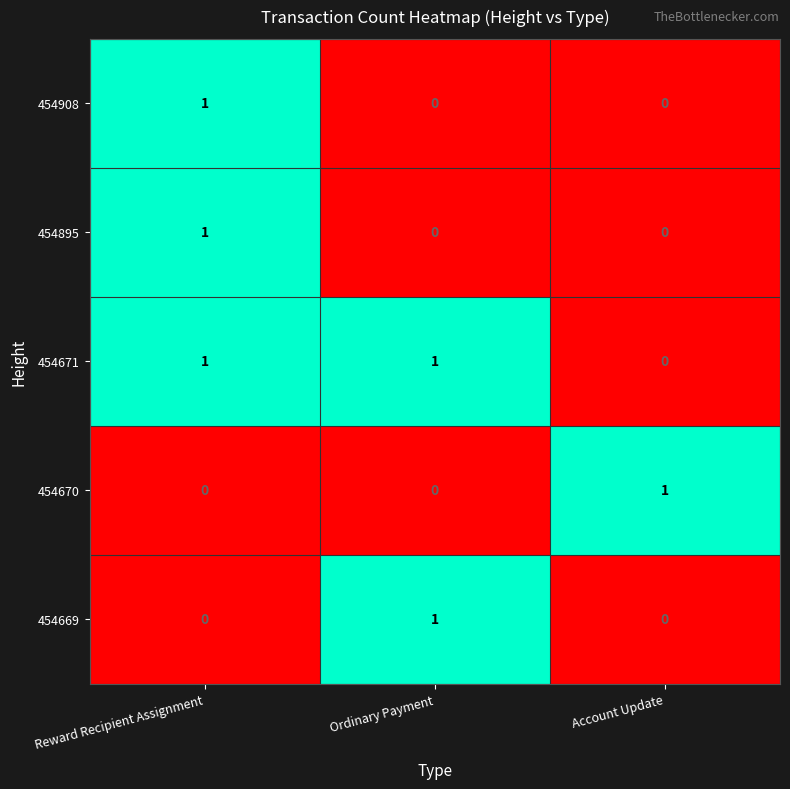

Reading left to right, what are all the values shown in this chart?

454908: Reward Recipient Assignment=1	Ordinary Payment=0	Account Update=0
454895: Reward Recipient Assignment=1	Ordinary Payment=0	Account Update=0
454671: Reward Recipient Assignment=1	Ordinary Payment=1	Account Update=0
454670: Reward Recipient Assignment=0	Ordinary Payment=0	Account Update=1
454669: Reward Recipient Assignment=0	Ordinary Payment=1	Account Update=0